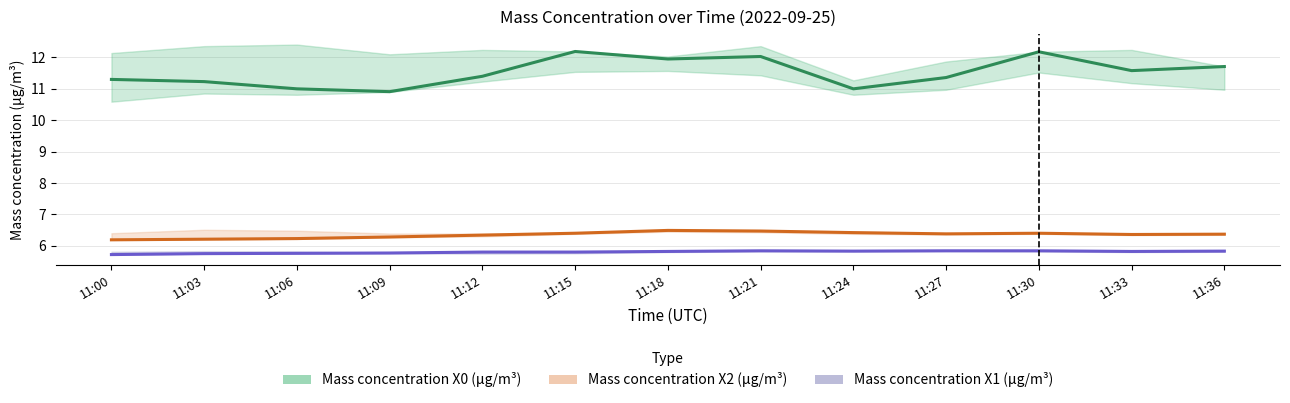

Where is the first local minimum for Mass concentration X2 (μg/m³)?

11:27